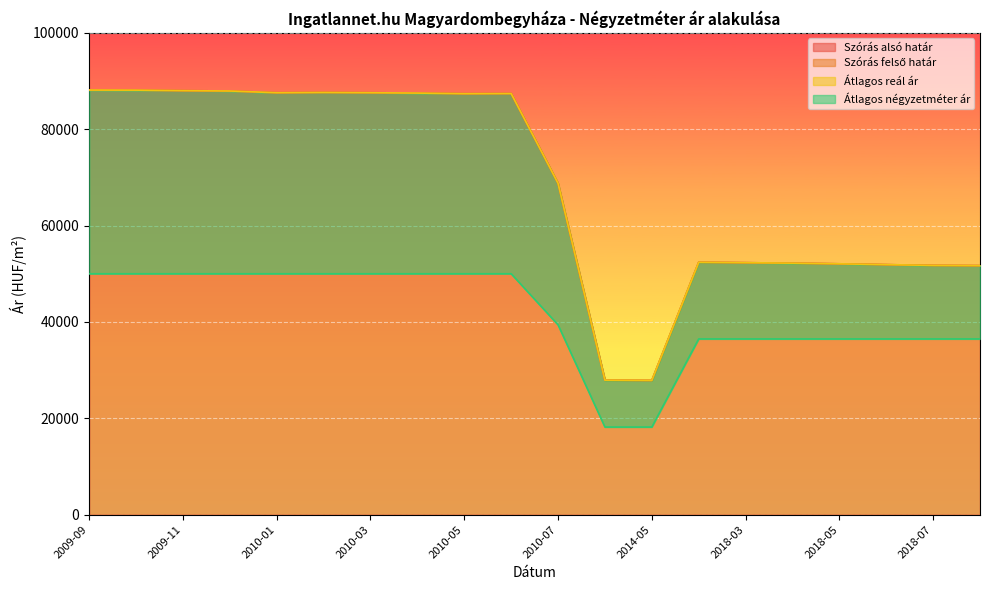

True or false: Szórás alsó határ has more than 2 interior local peaks.

True